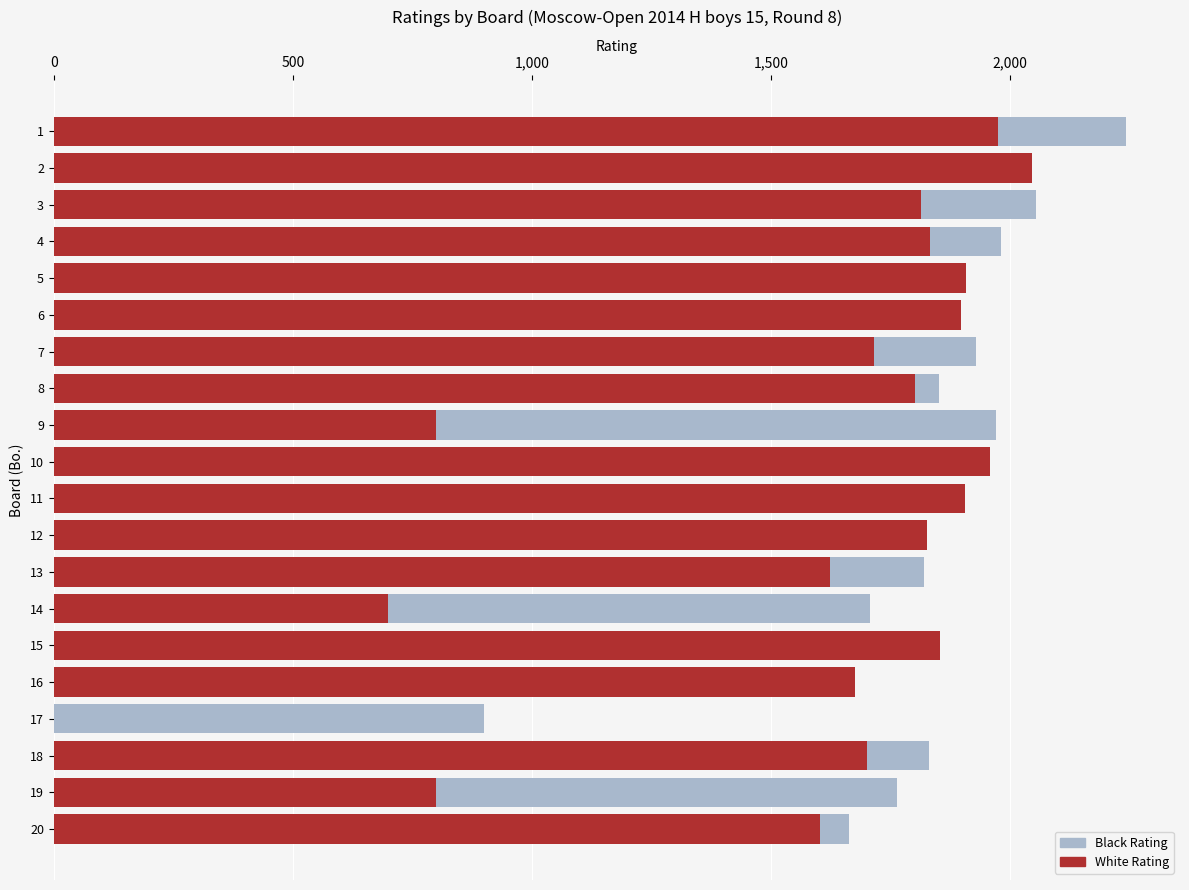

What is the difference between the maximum and second lowest values in the Black Rating series?

1444